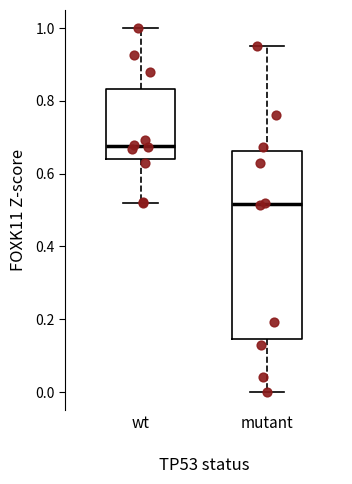

Where does the upper whisker of the box for mutant end on the y-axis? The values are not printed on the chart, so give them approximately, as read against the axis.

0.96